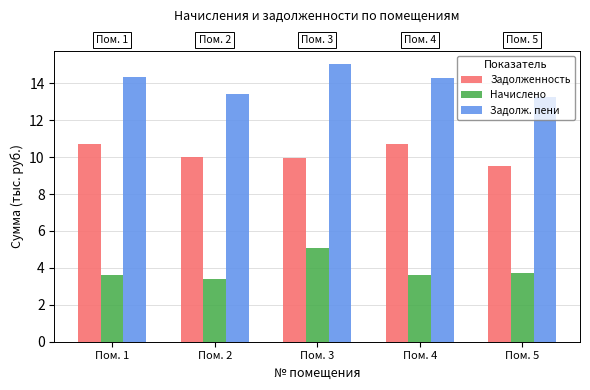

The Задолженность series shows 10.7 at Пом. 4. True or false?

True